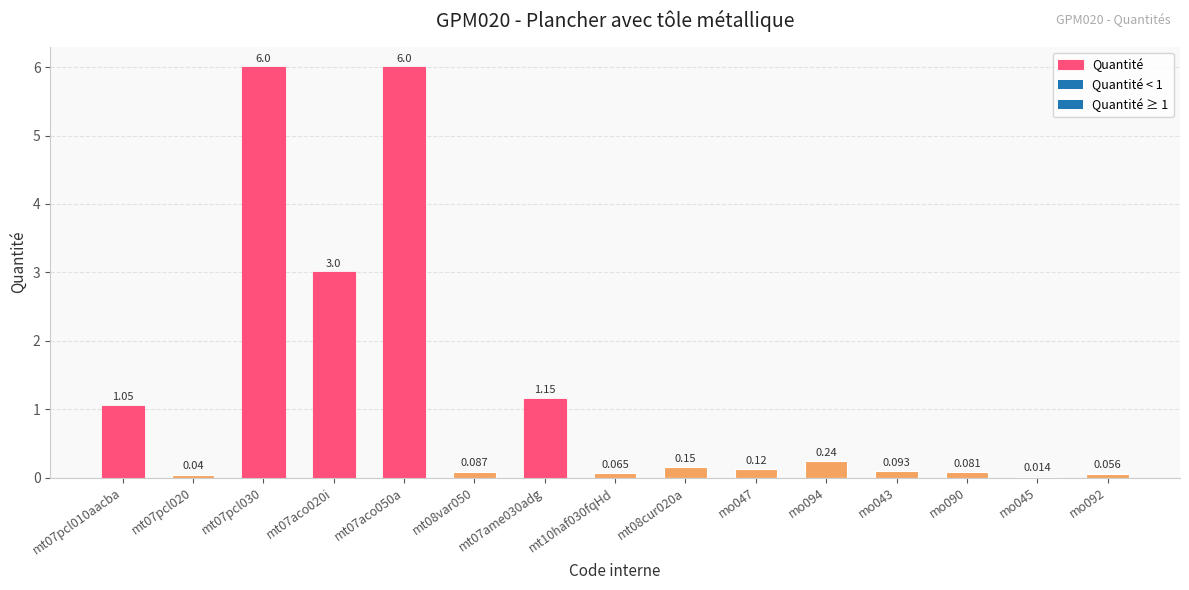

What is the greatest value displayed?

6.0